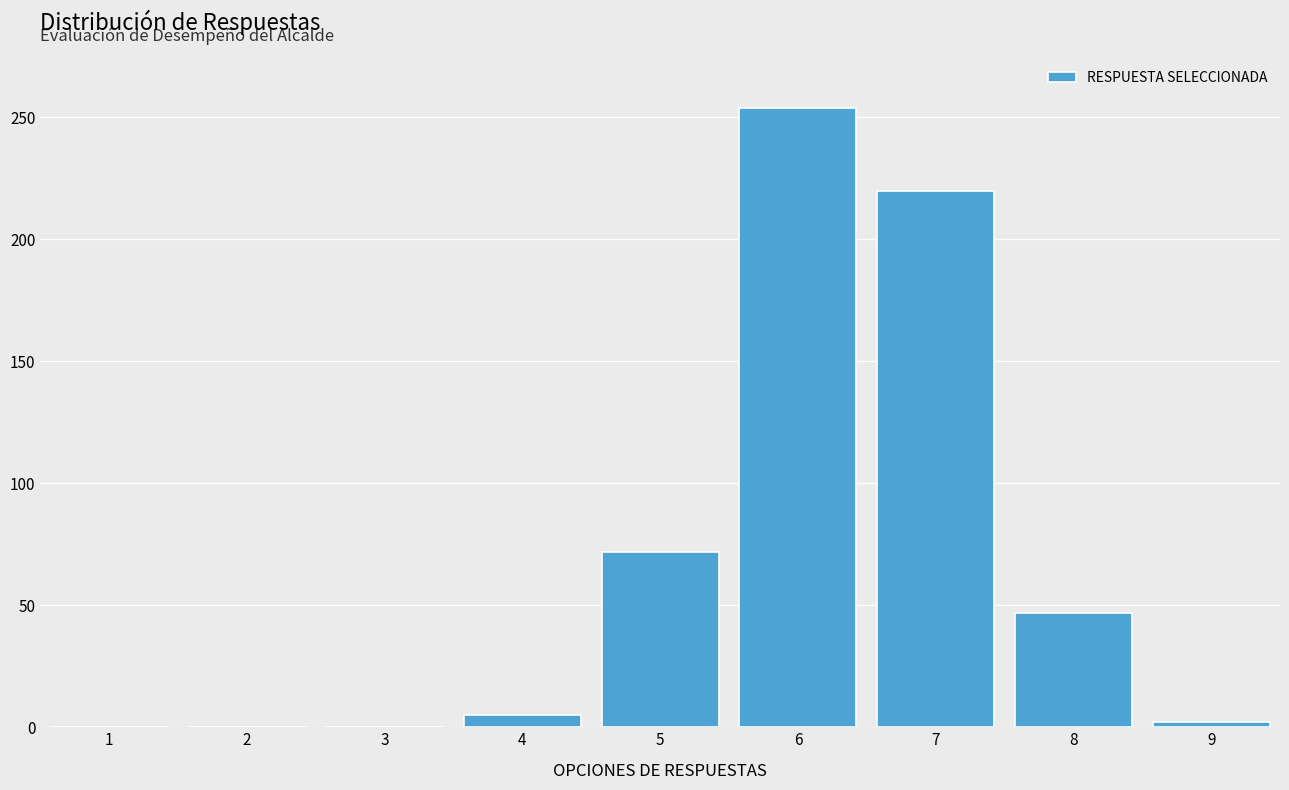

What is the sum of all values?

600